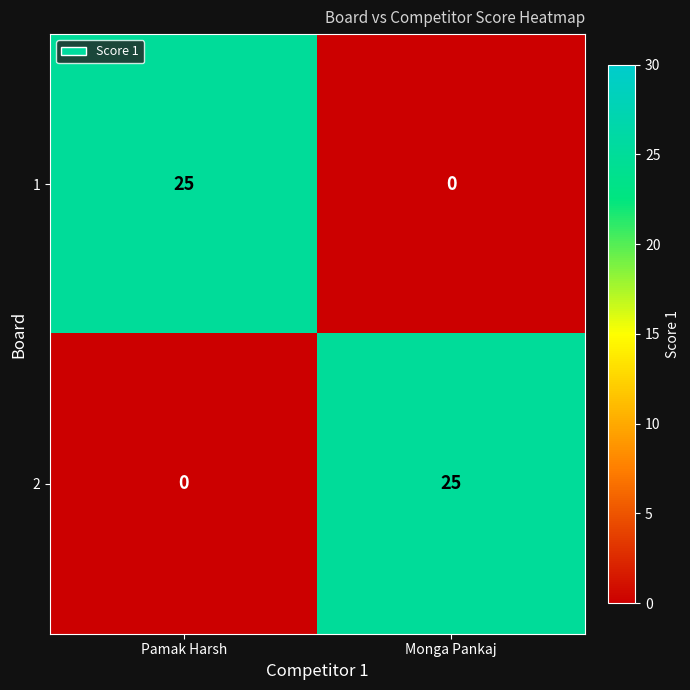

Reading left to right, what are all the values shown in this chart?

1: 25	0
2: 0	25